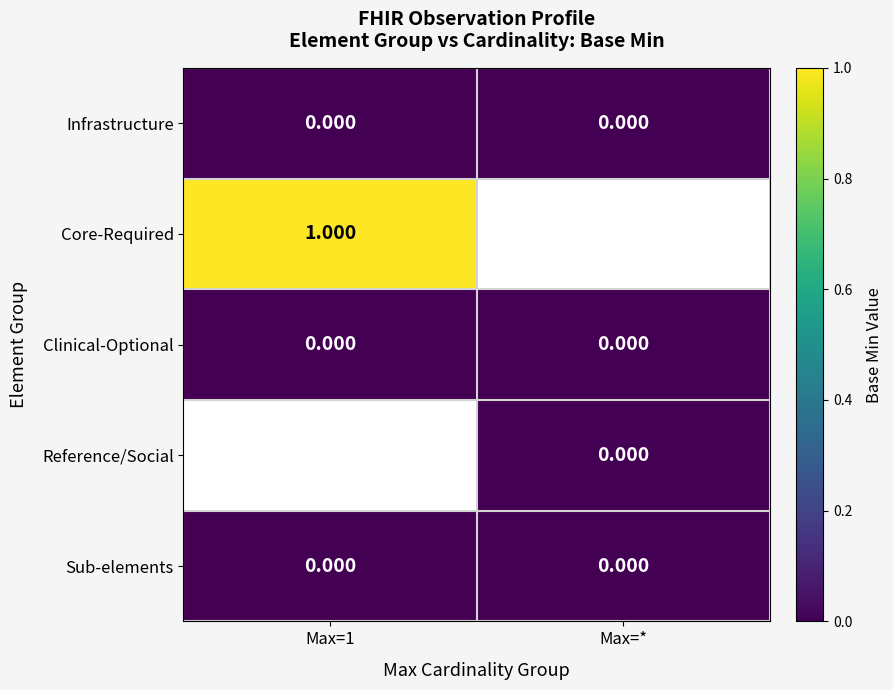

How many distinct data groups are displayed?

5